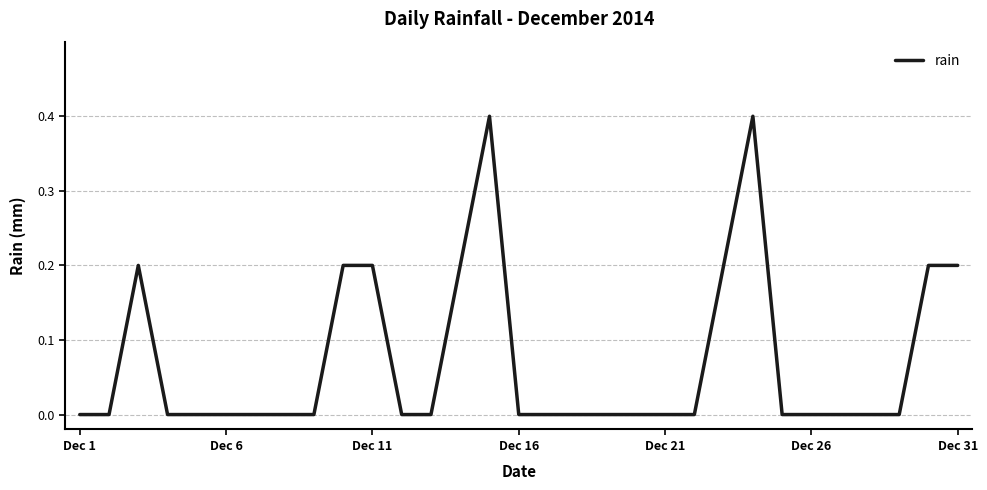

Reading left to right, what are all the values shown in this chart?

0.0	0.0	0.2	0.0	0.0	0.0	0.0	0.0	0.0	0.2	0.2	0.0	0.0	0.2	0.4	0.0	0.0	0.0	0.0	0.0	0.0	0.0	0.2	0.4	0.0	0.0	0.0	0.0	0.0	0.2	0.2